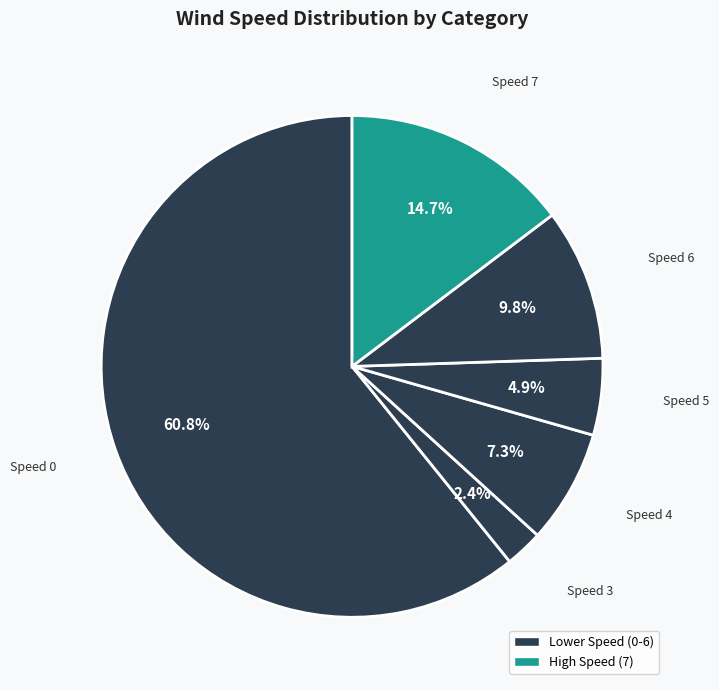

Count the number of slices in the pie.

6